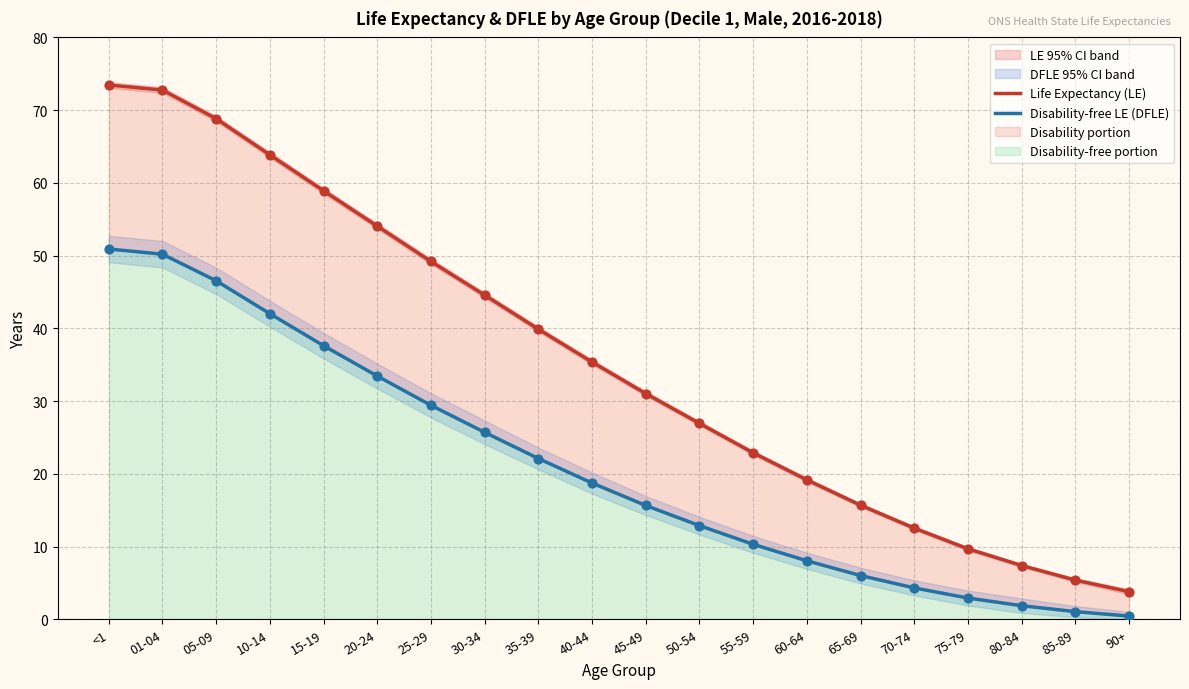

Which series has the largest Y range (max minus min)?

Life Expectancy (LE)